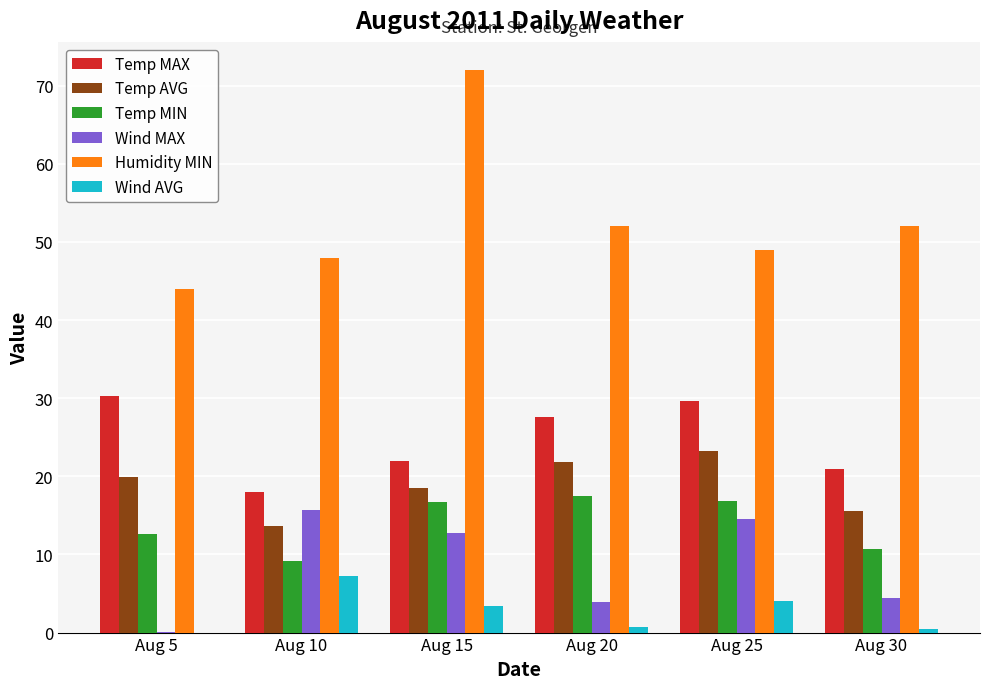

Which series has the largest total across all categories?

Humidity MIN